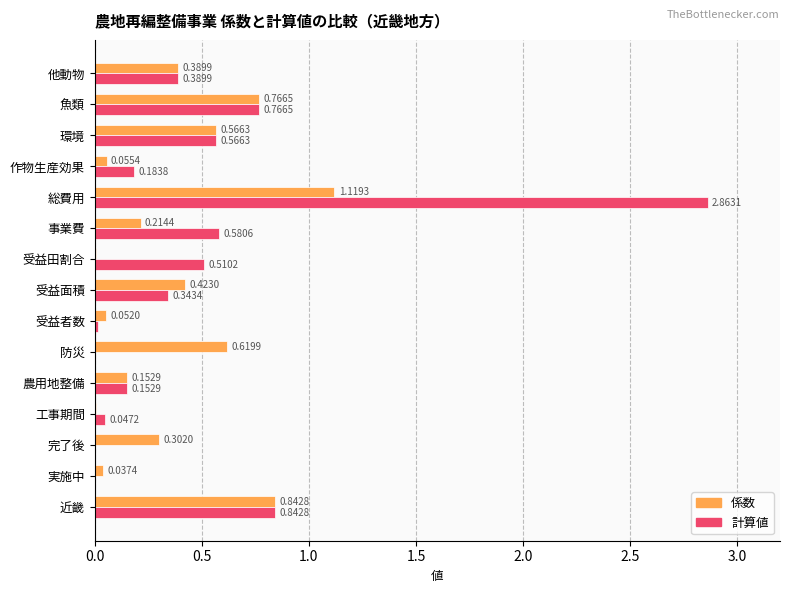

Which series changed the most between 実施中 and 魚類?

計算値